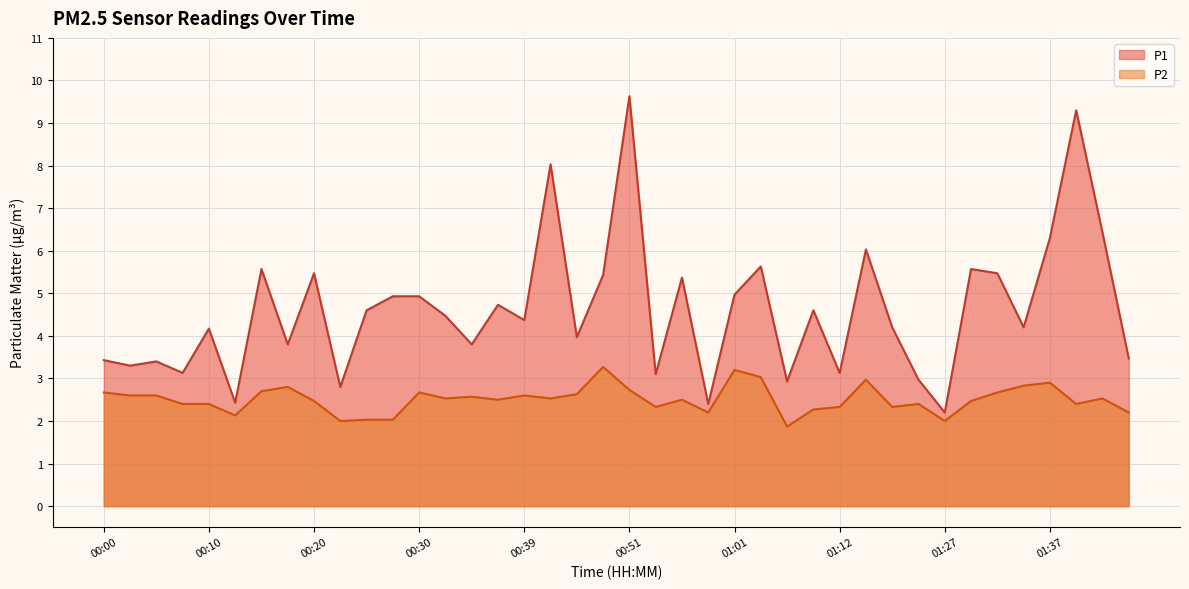

What is the difference between the P1 values at 01:01 and 01:12?

1.8